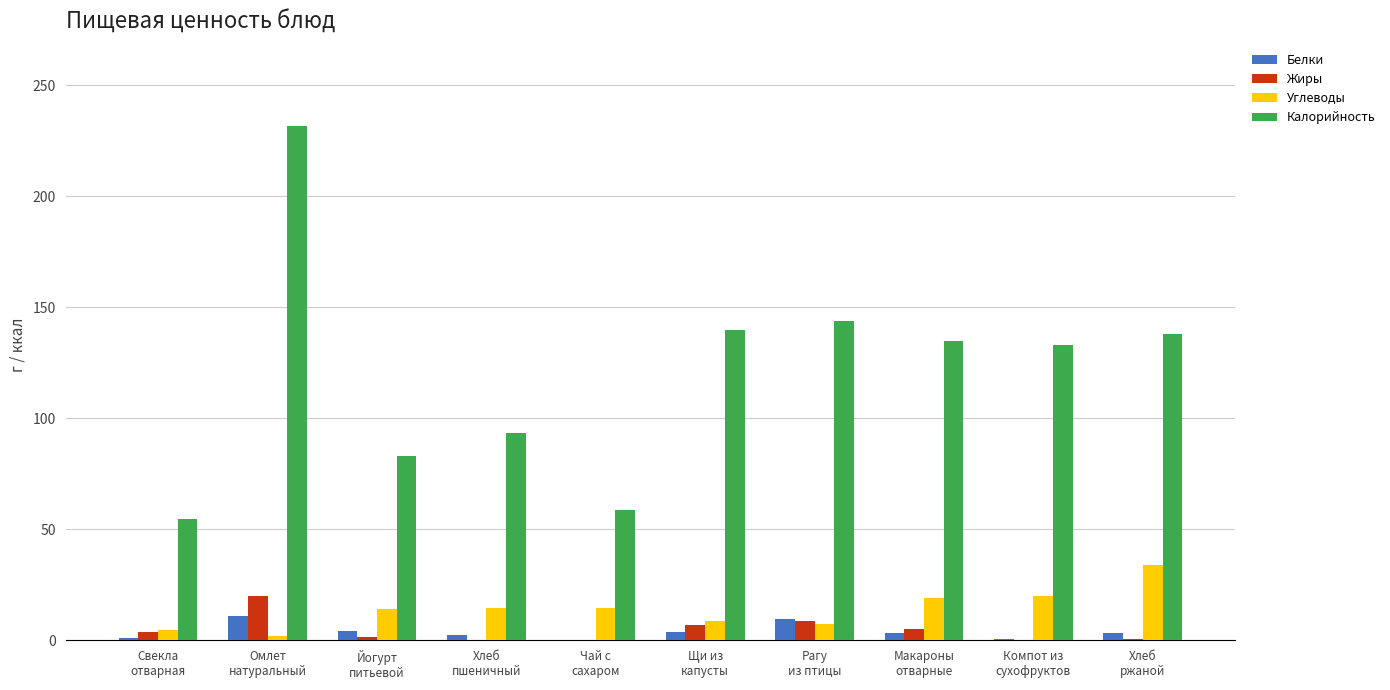

What is the sum of all Белки values?

38.8